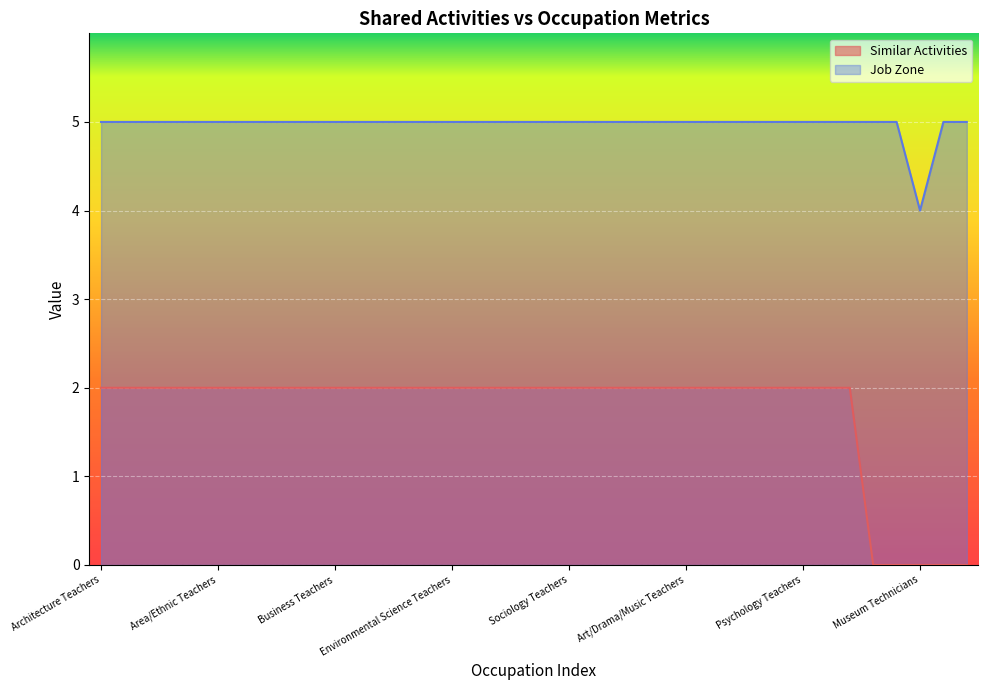

What is the value of the Similar Activities point at the 4th from the left?

2